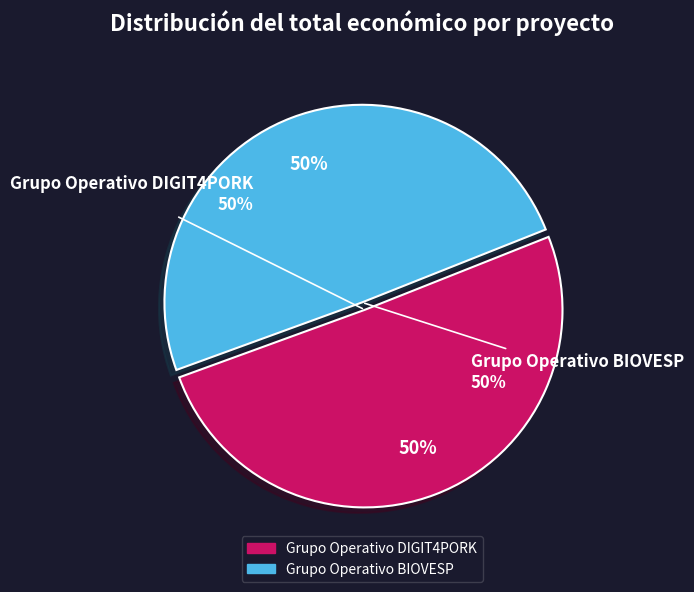

Is it true that Grupo Operativo BIOVESP is 56% of the pie?

False